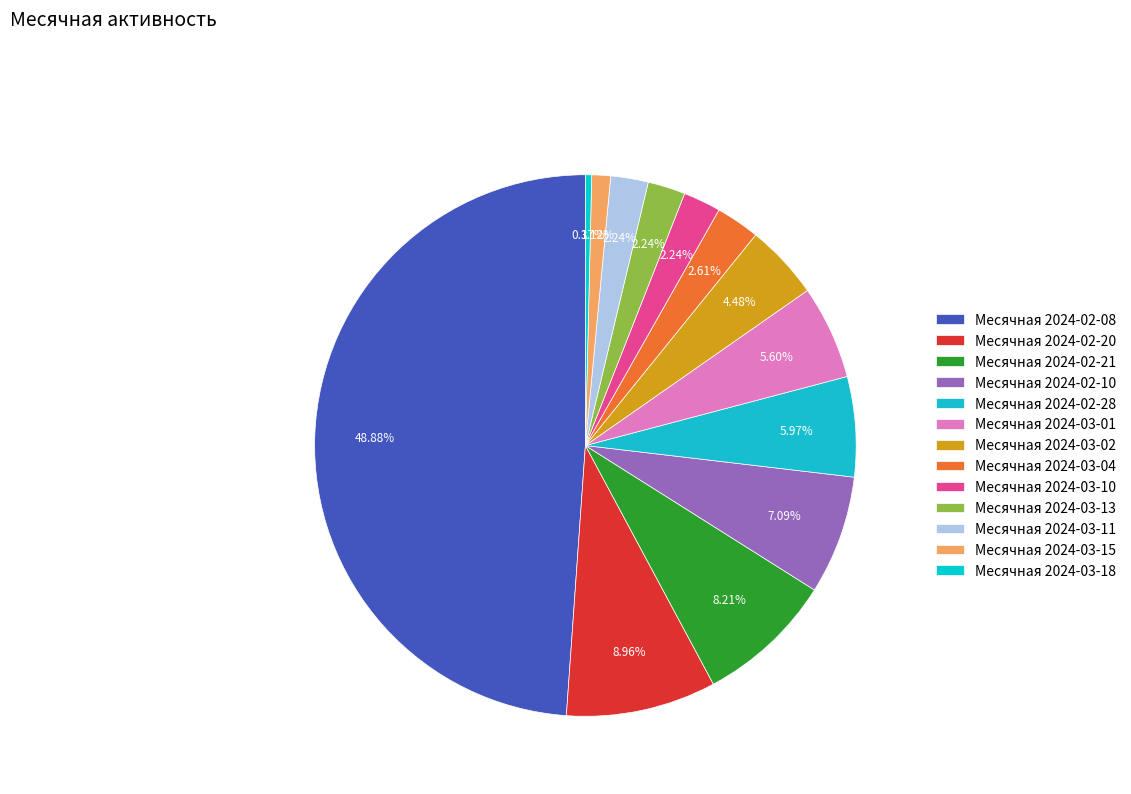

Is the sum of Месячная 2024-03-13 and Месячная 2024-02-08 greater than half?

Yes